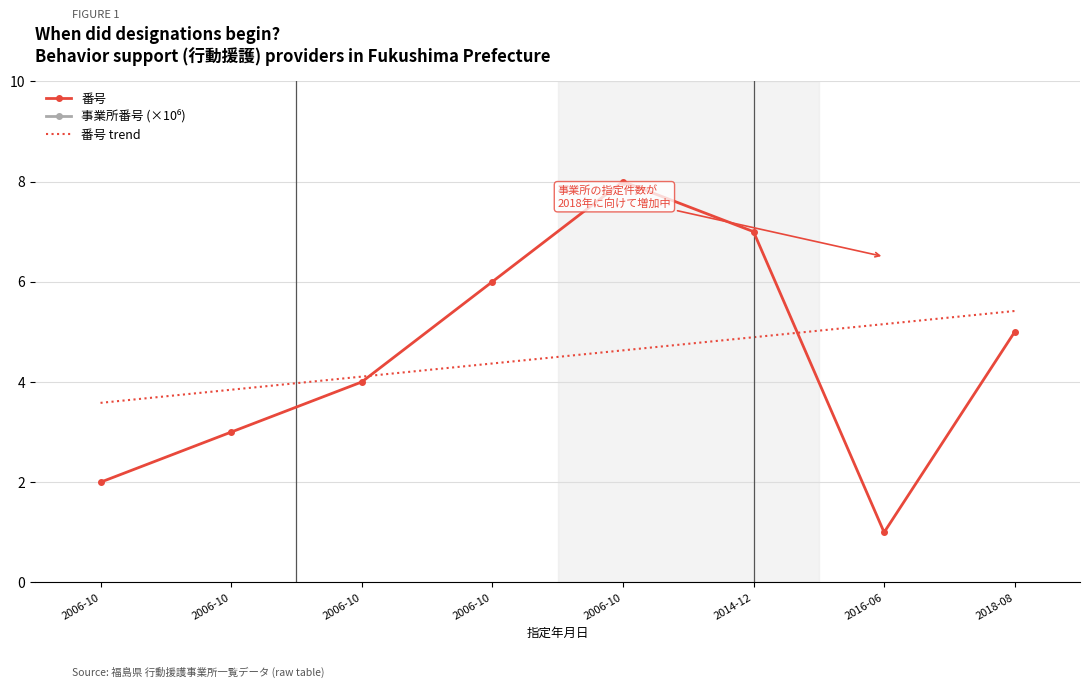

The 事業所番号 (×10⁶) series shows 152.8 at 2006-10. True or false?

False